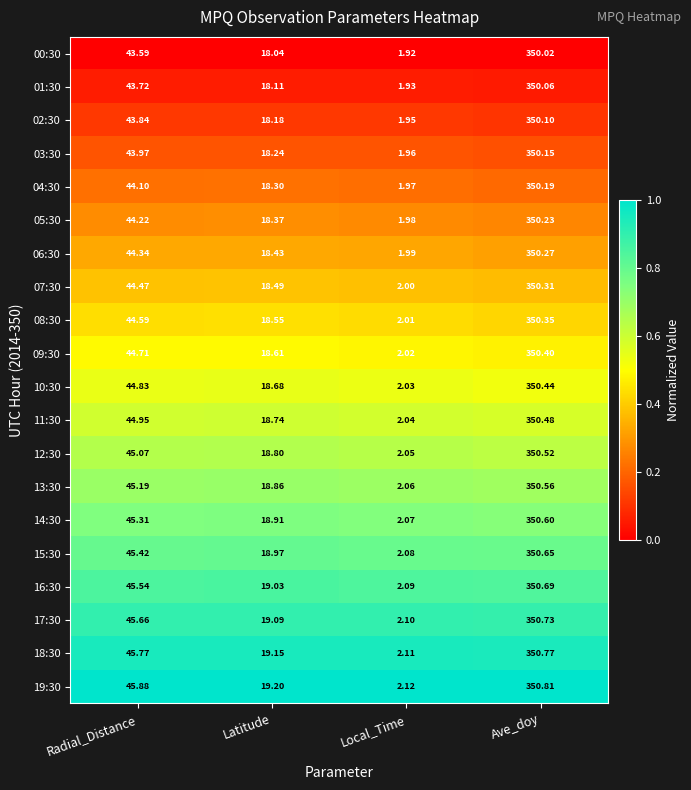

At which label is 13:30 closest to 176?

Radial_Distance